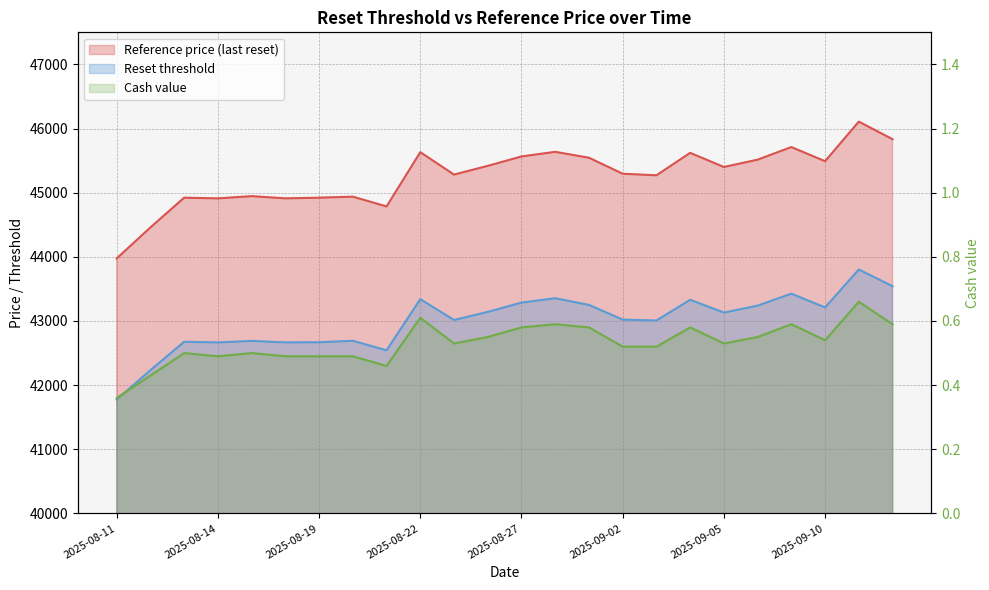

Is the value of Reset threshold at 2025-09-05 greater than the value of Cash value at 2025-08-14?

Yes